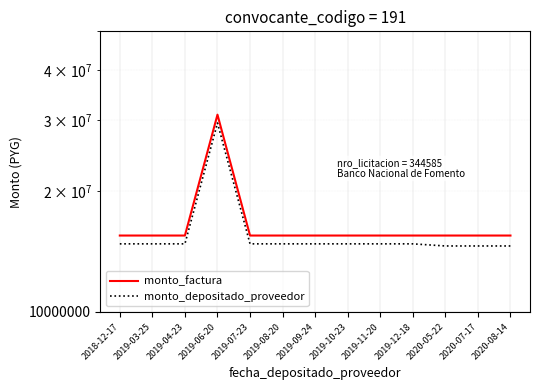

True or false: monto_factura and monto_depositado_proveedor intersect in this chart.

False